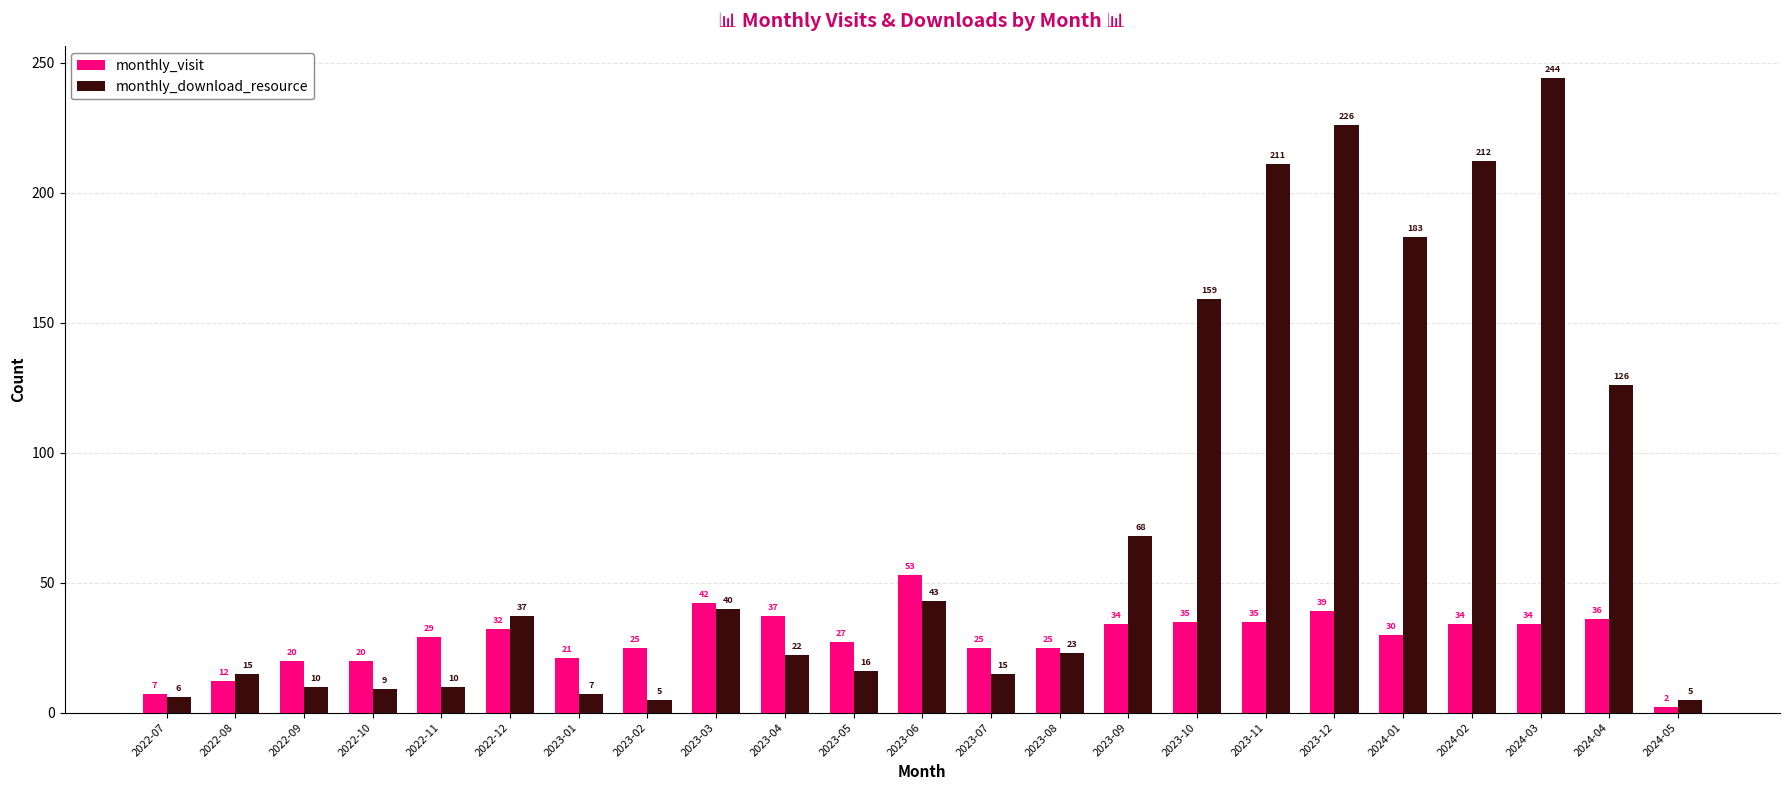

Which series has the largest total across all categories?

monthly_download_resource